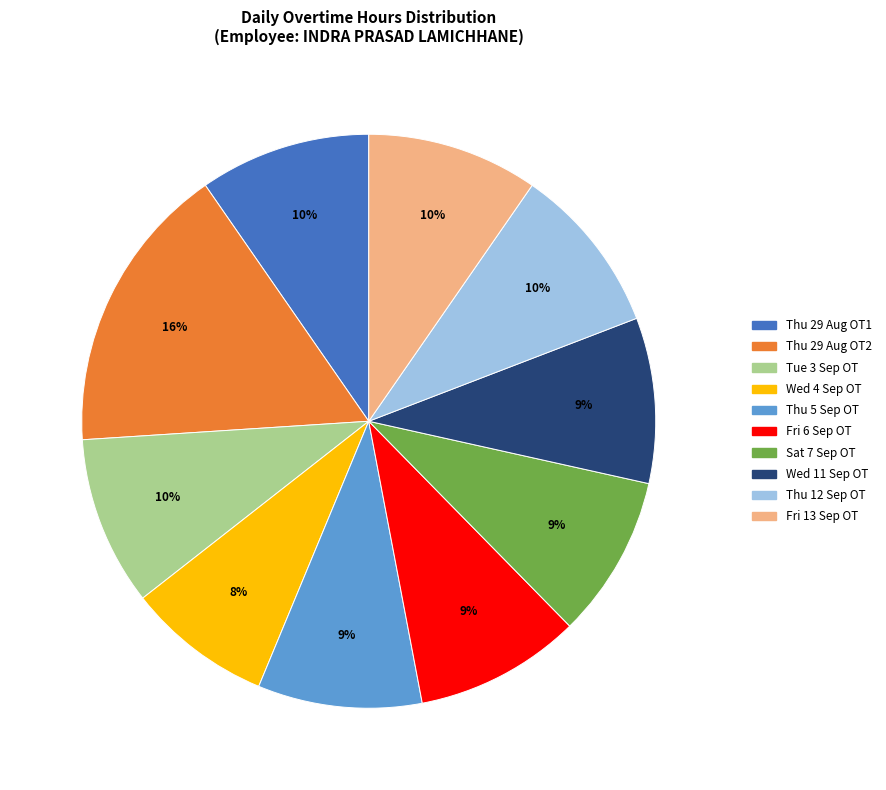

Is there any slice that represents more than half of the pie?

No